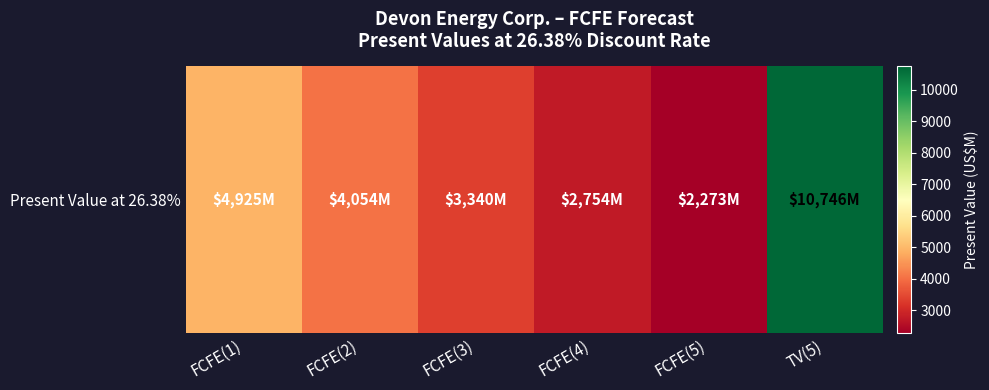

Approximately how many times larger is the value at TV(5) compared to FCFE(4)?

3.9